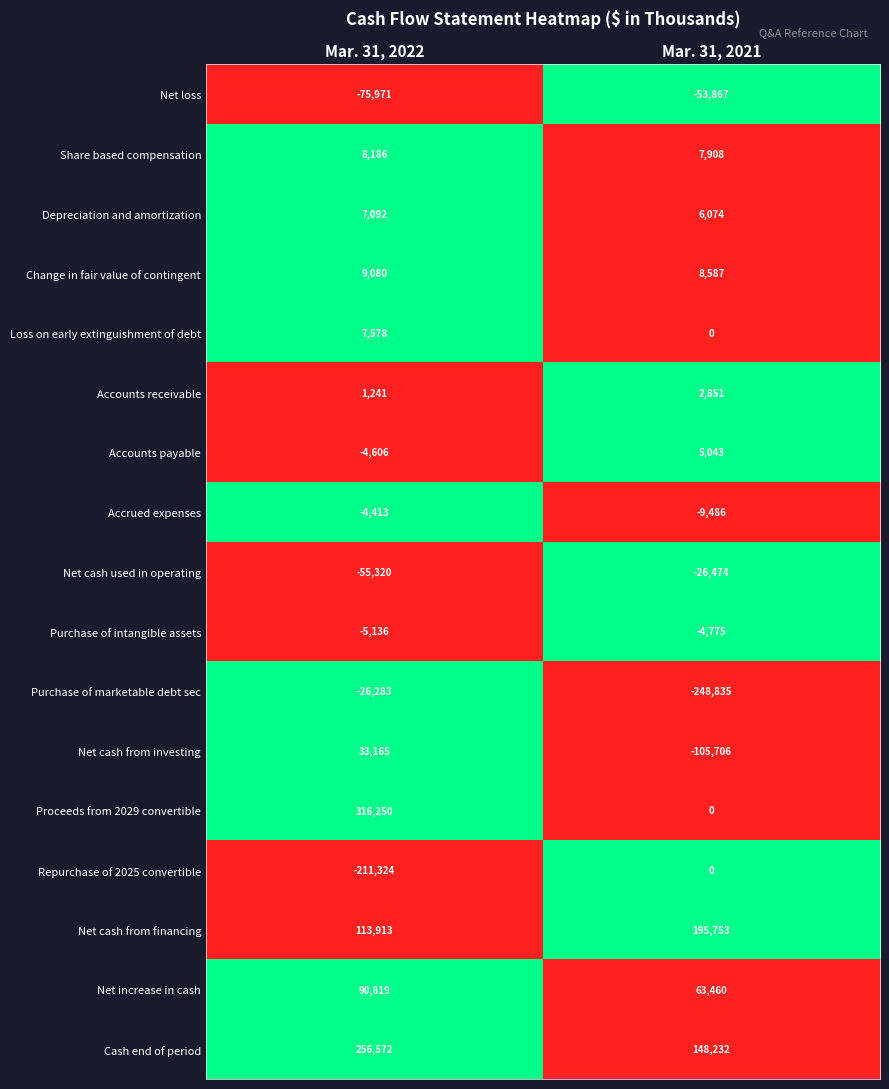

List the labels in order of Net cash from financing value, smallest first.

Mar. 31, 2022, Mar. 31, 2021